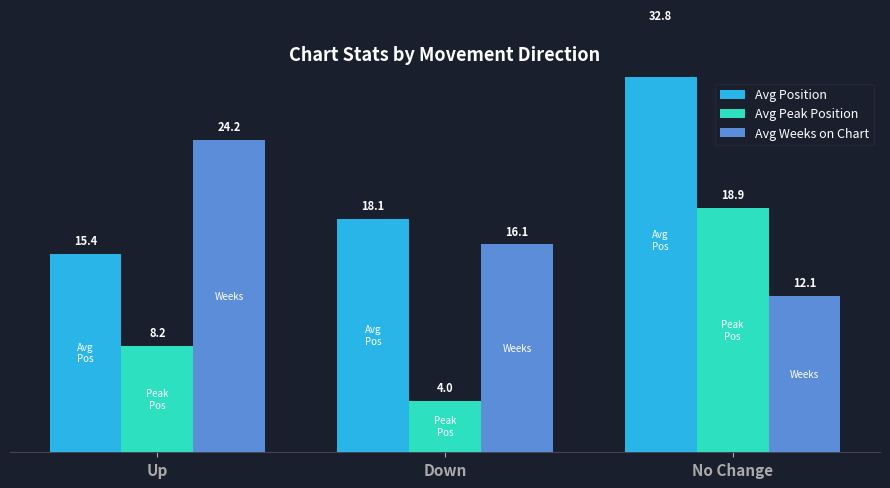

At which label does Avg Peak Position reach its minimum?

Down